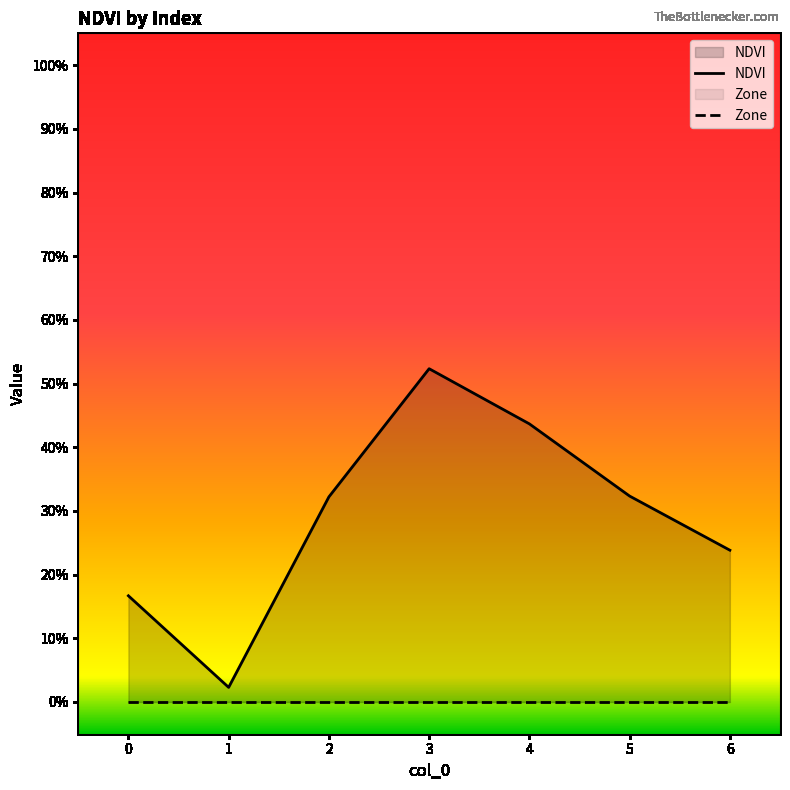

Reading right to left, list all the values displayed in this chart.

0.2	0.3	0.4	0.5	0.3	0.0	0.2